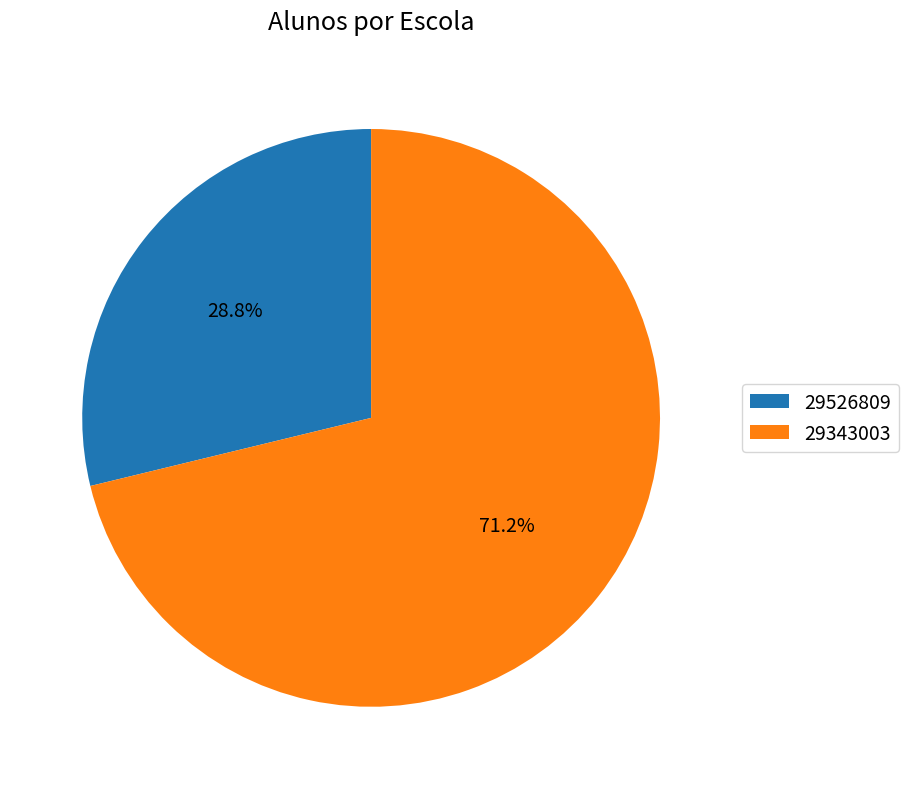

What is the largest slice in the pie chart?

29343003